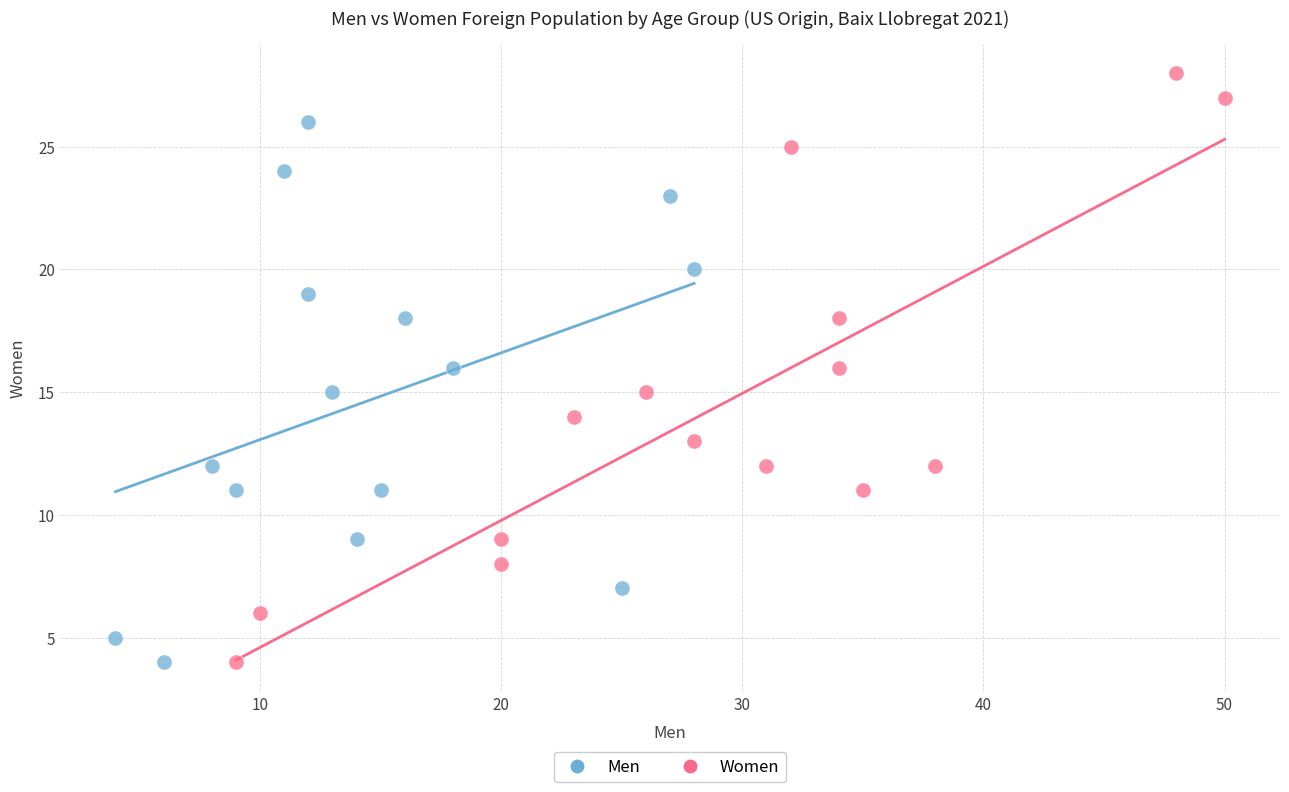

Which series contains the highest Y value?

Women